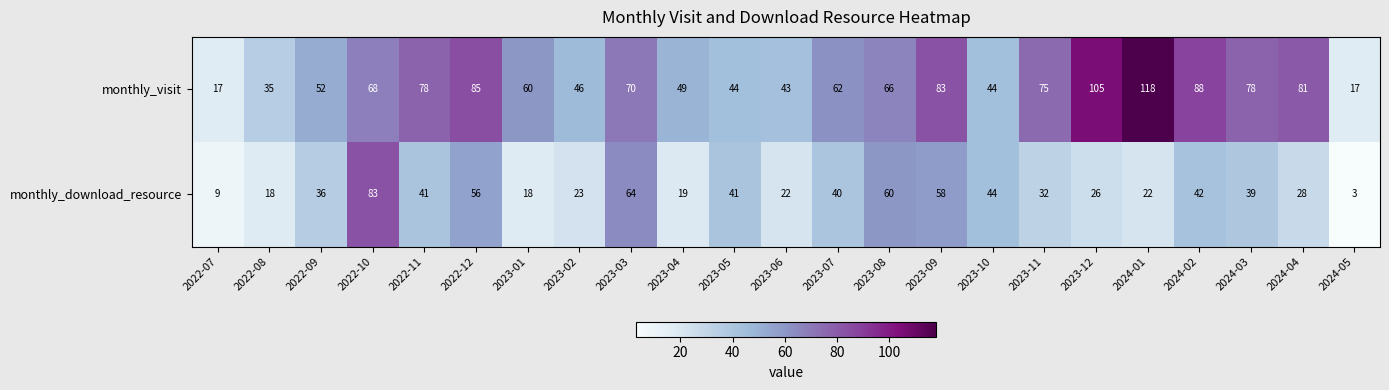

Which series has the largest range (max minus min)?

monthly_visit